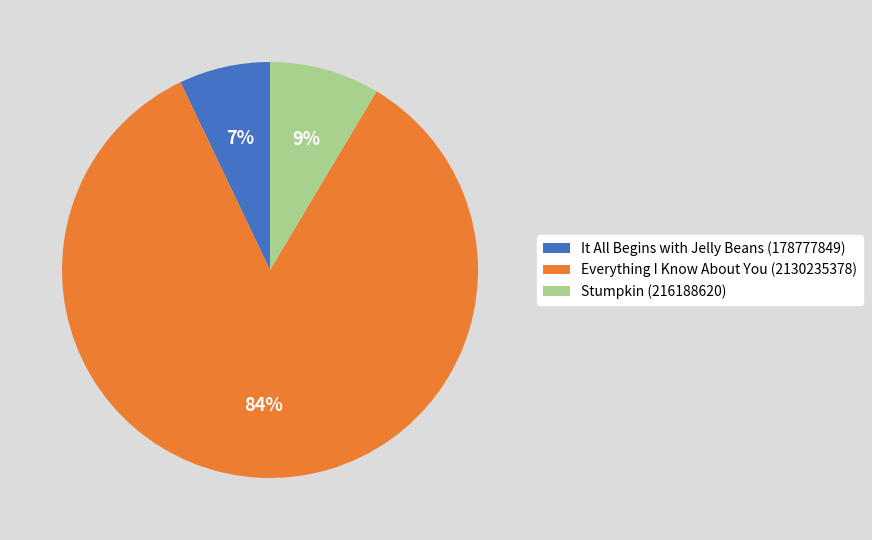

Which category has the smallest portion of the pie?

It All Begins with Jelly Beans (178777849)